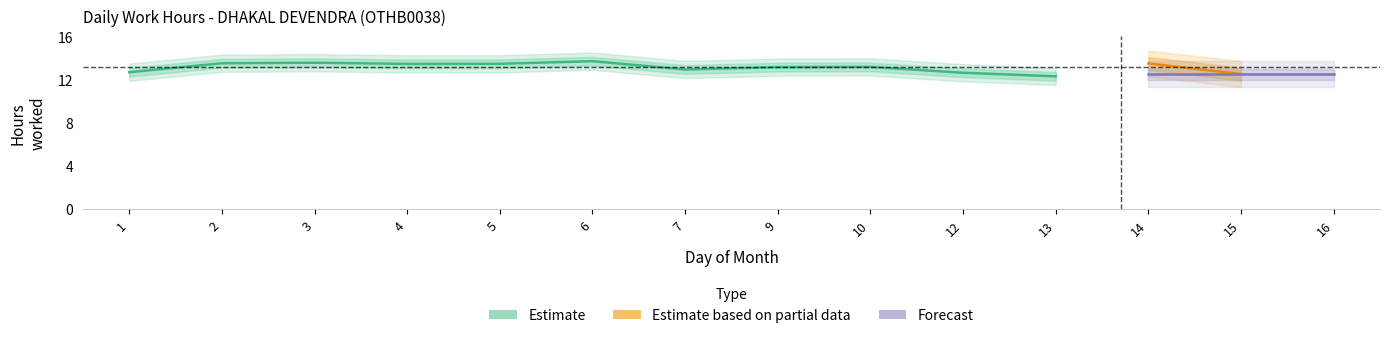

True or false: Total and Low intersect in this chart.

False